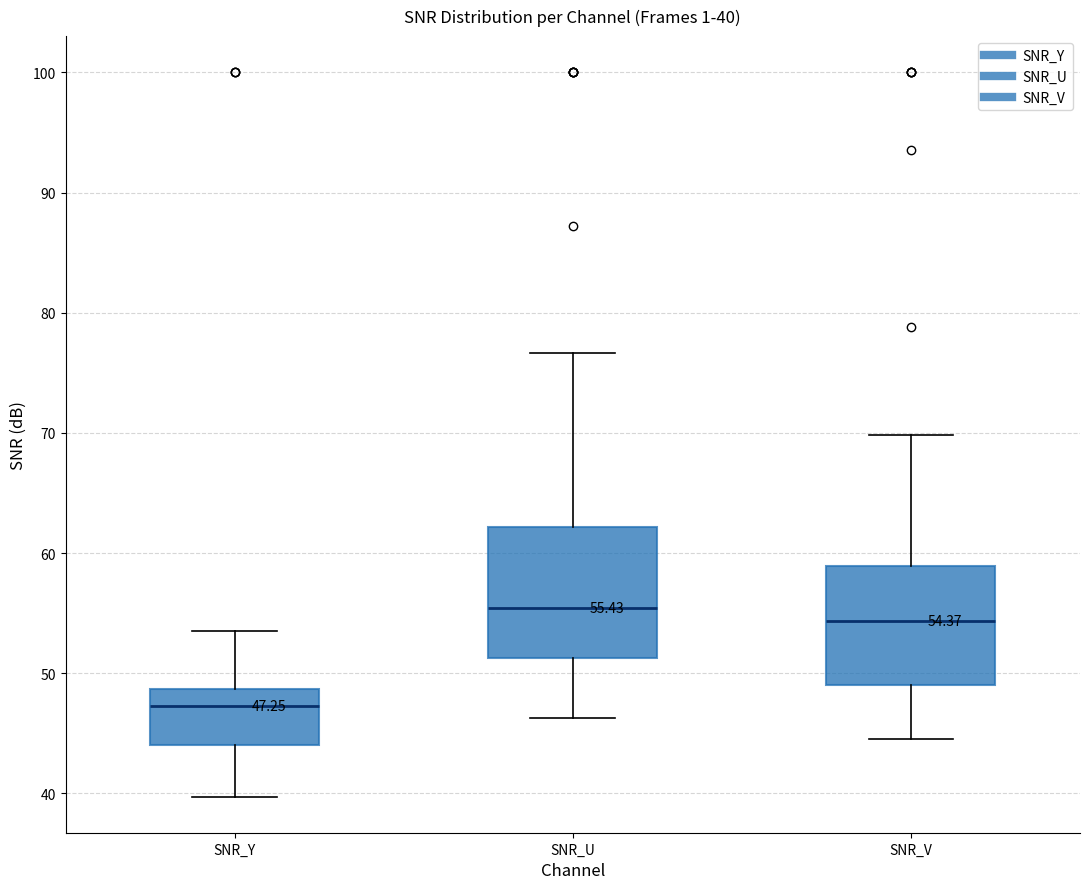

Which box's median line is the lowest?

SNR_Y